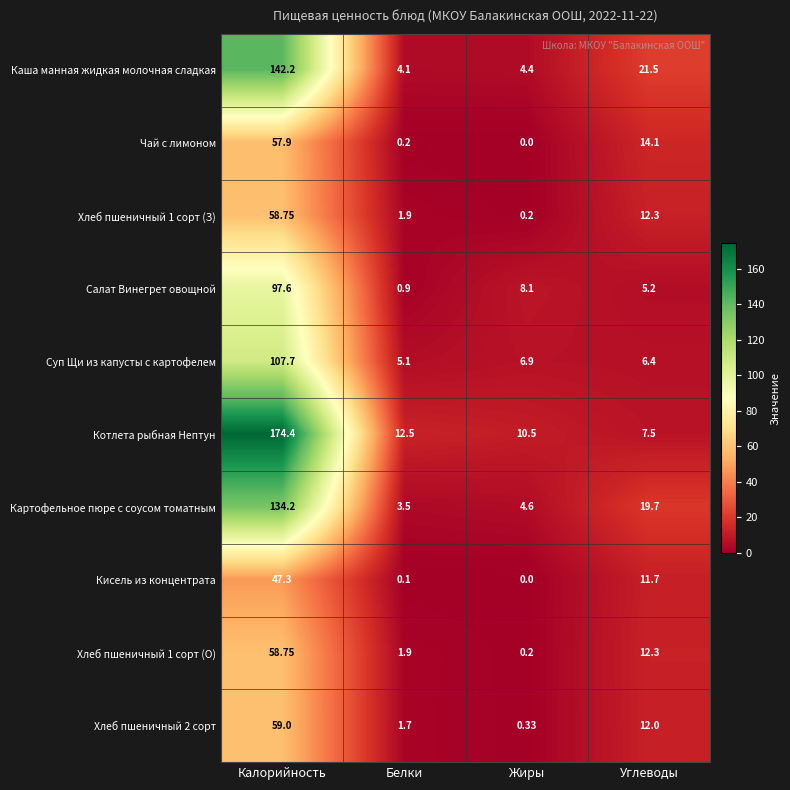

Which series has the largest range (max minus min)?

Котлета рыбная Нептун